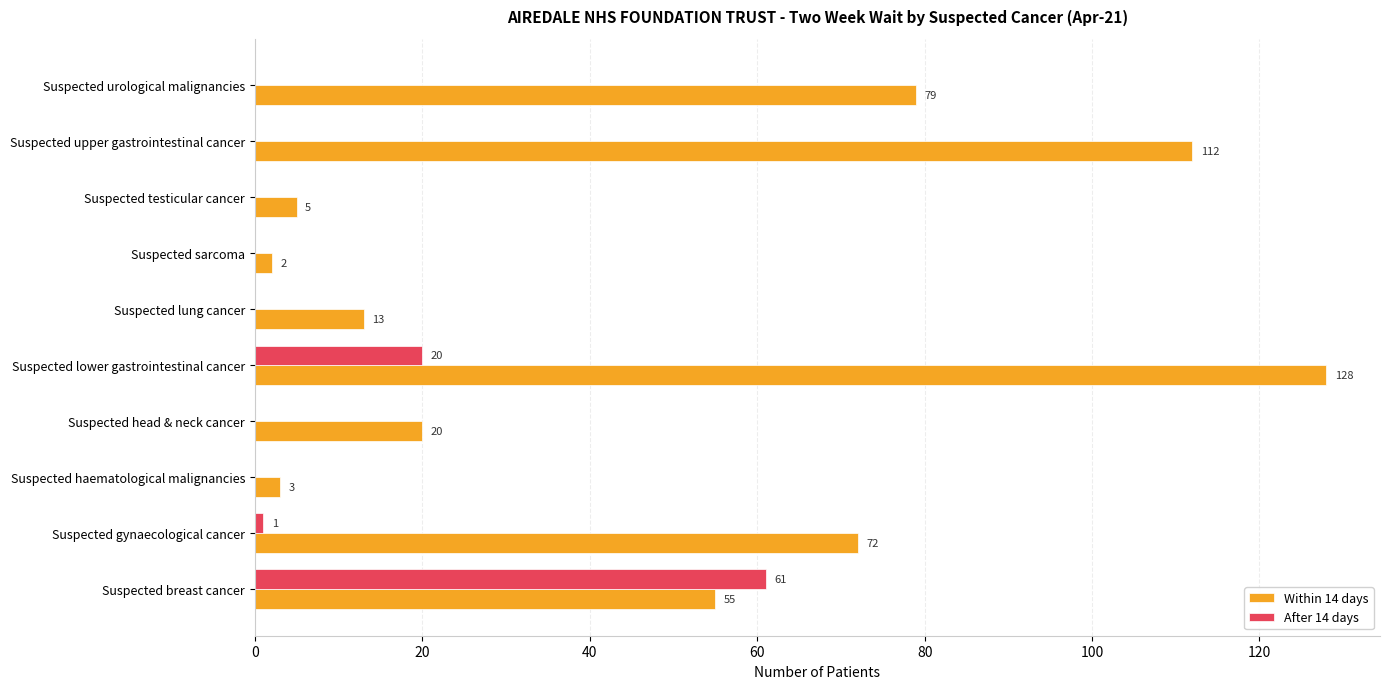

Which series has the largest total across all categories?

Within 14 days